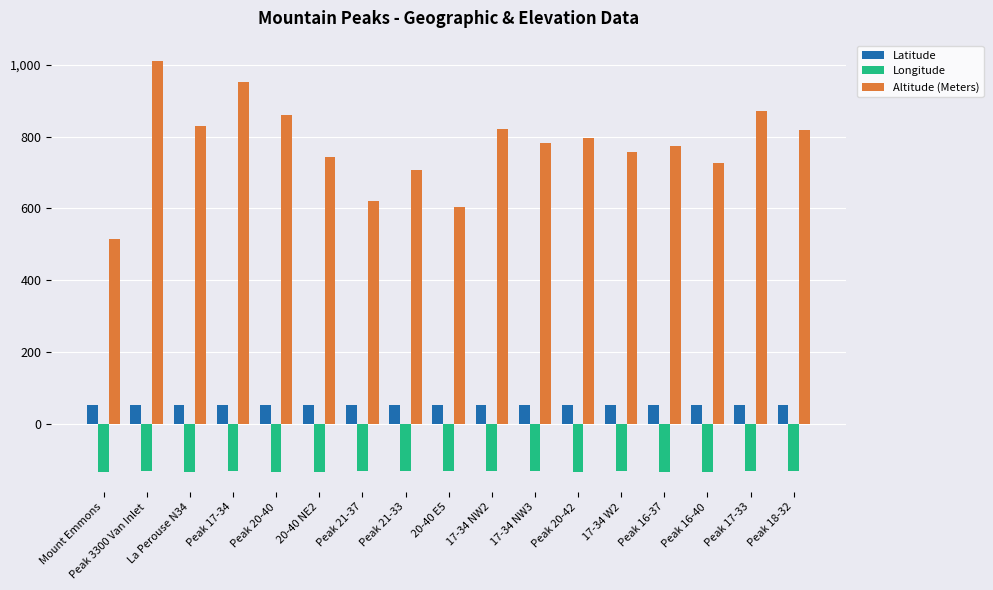

What is the label of the 12th bar from the left?

Peak 20-42